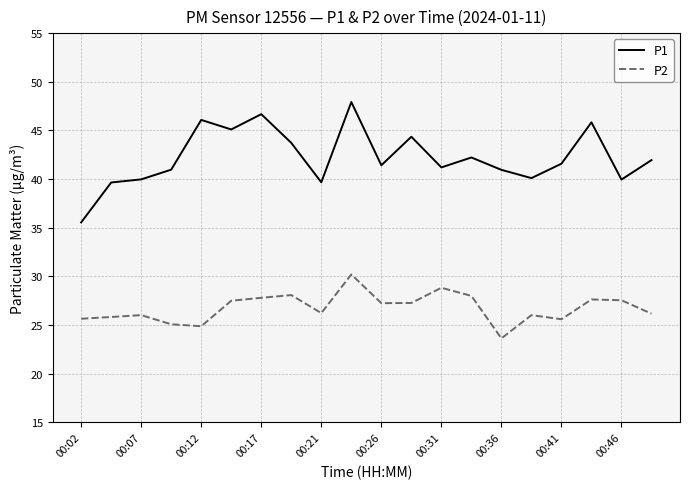

True or false: P2 and P1 intersect in this chart.

False